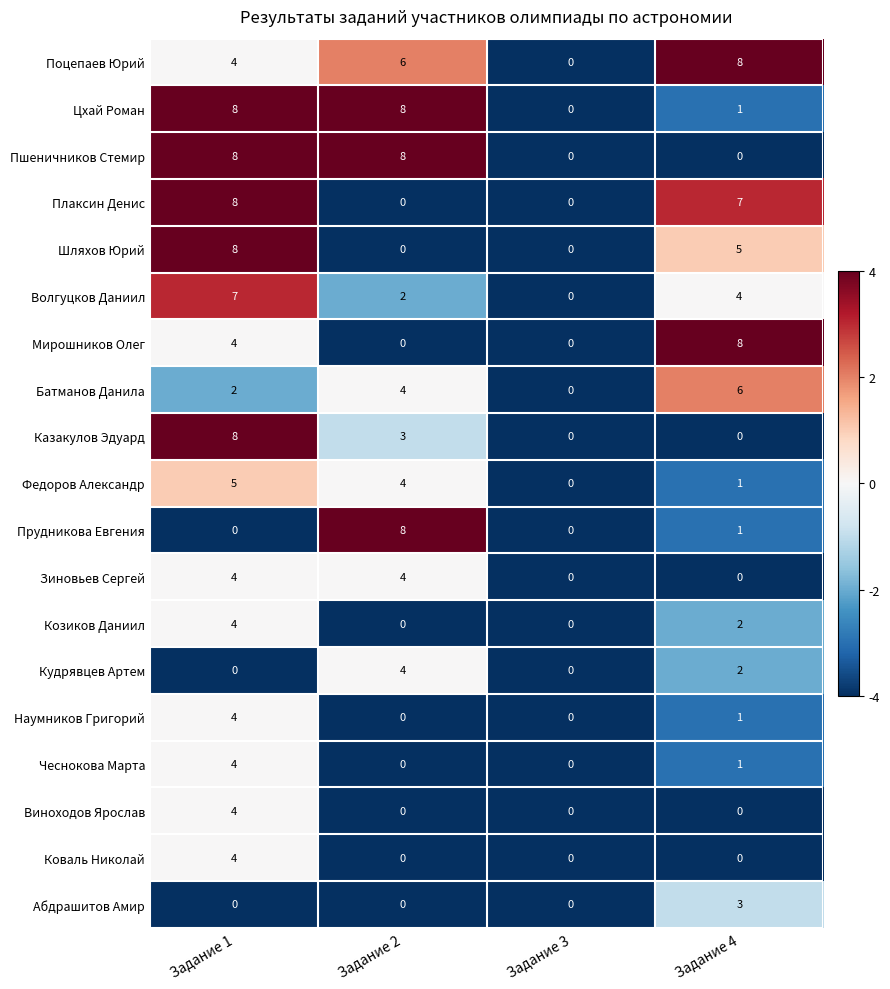

What is the greatest value displayed?

8